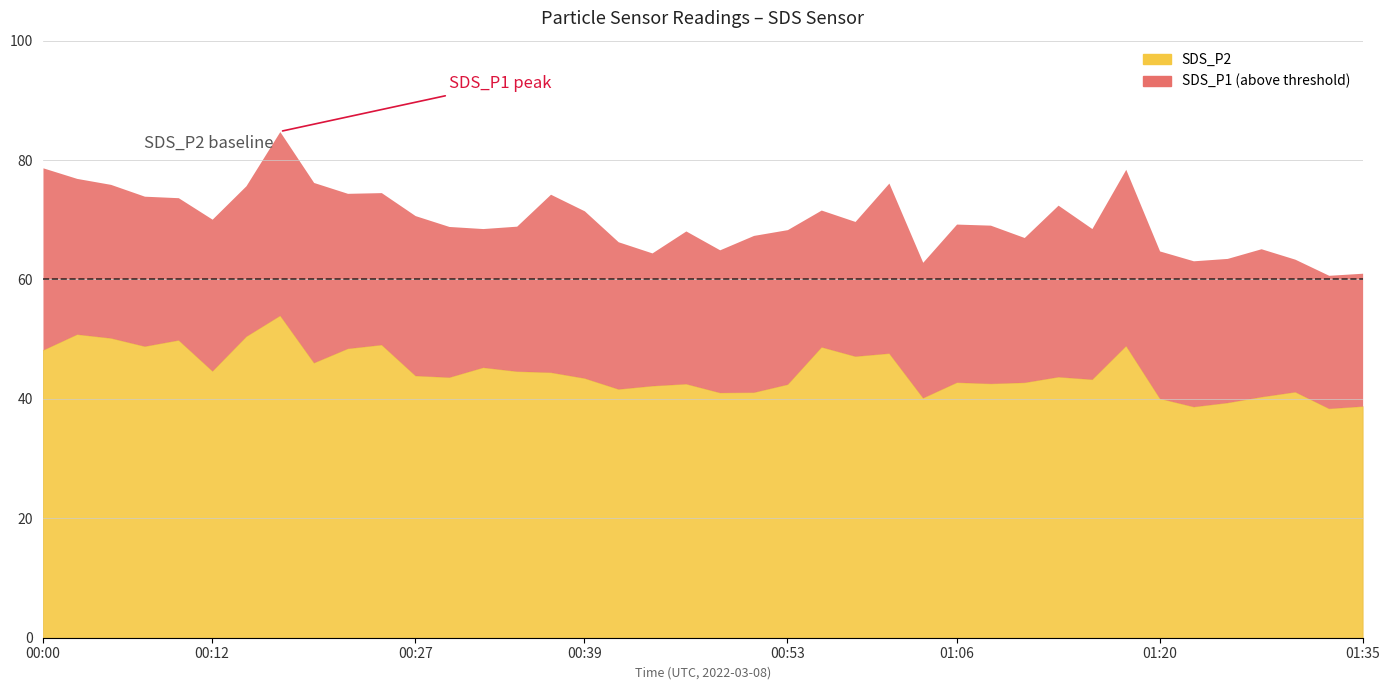

Is the value of SDS_P2 at 00:05 greater than the value of SDS_P1 at 01:08?

No